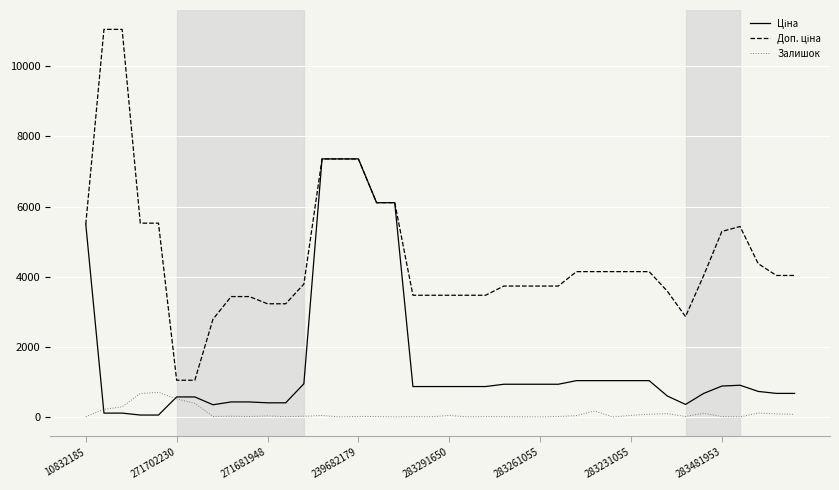

What is the greatest value displayed?

11055.0